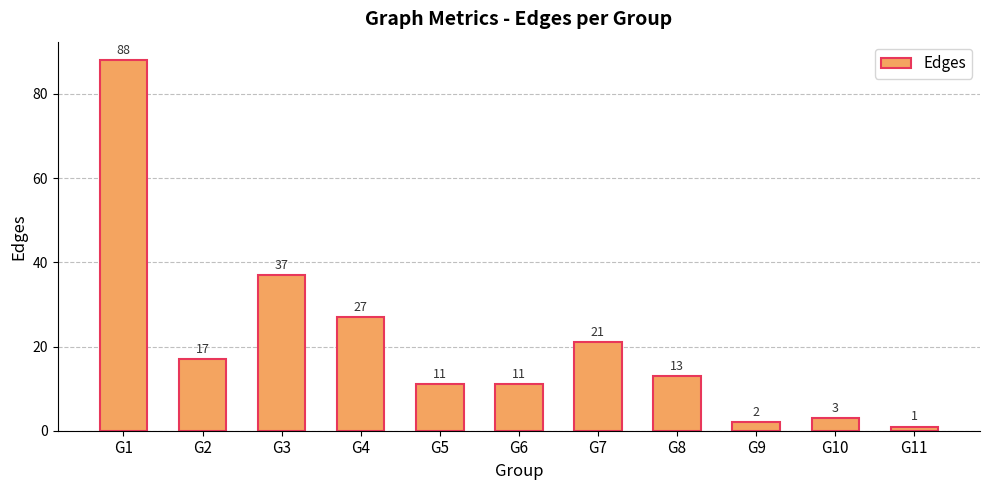

At which label does the data first exceed 13?

G1